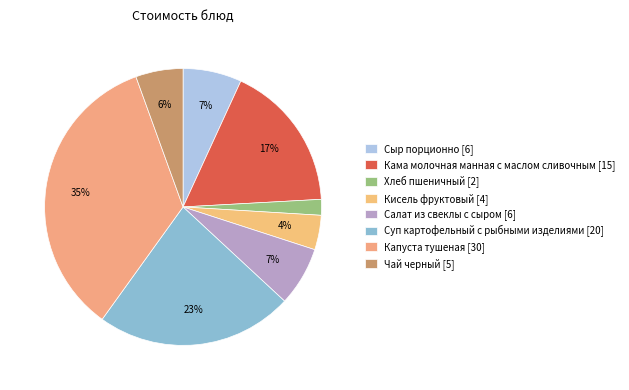

Count the number of slices in the pie.

8